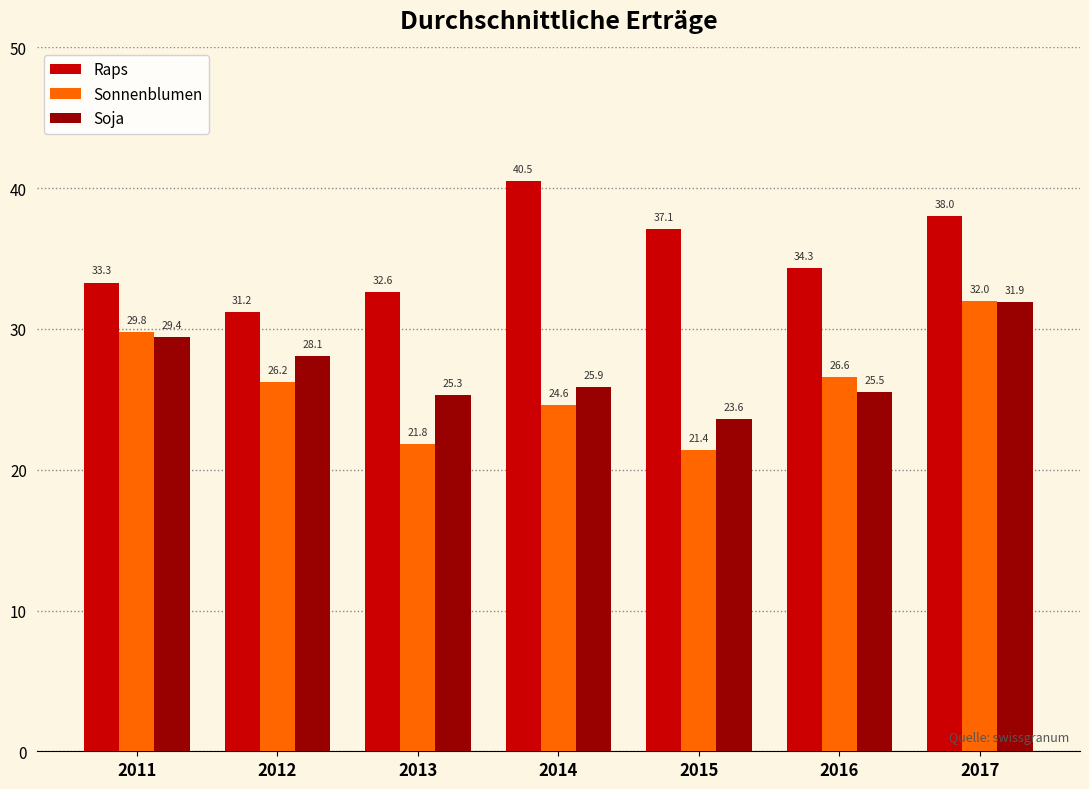

Which series changed the most between 2015 and 2016?

Sonnenblumen